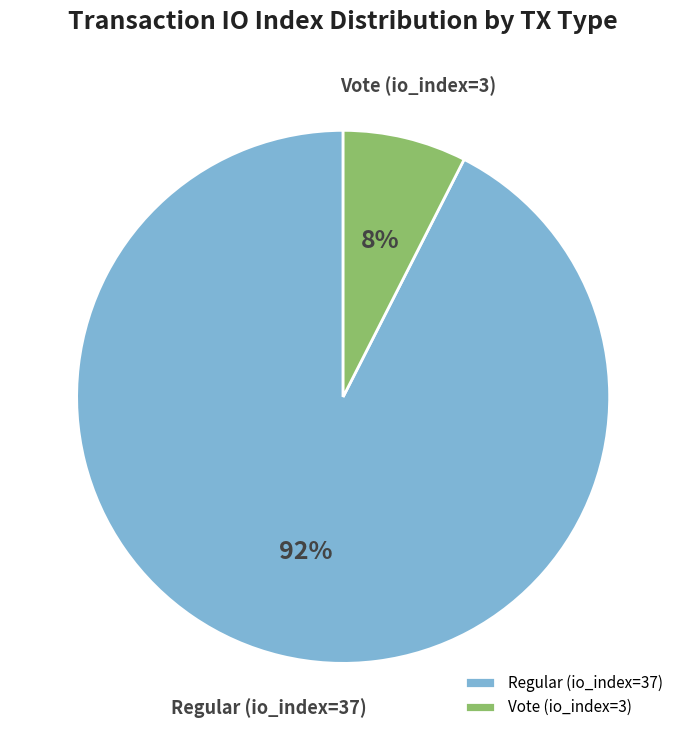

True or false: Regular (io_index=37) accounts for 85% of the total.

False